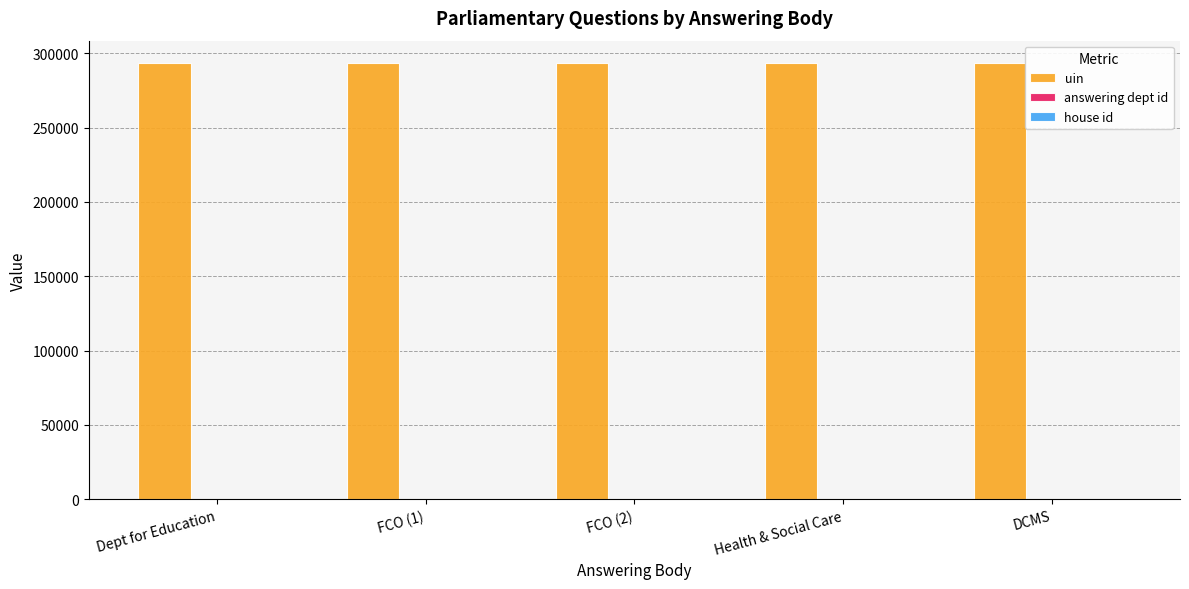

What is the maximum value for uin?

293706